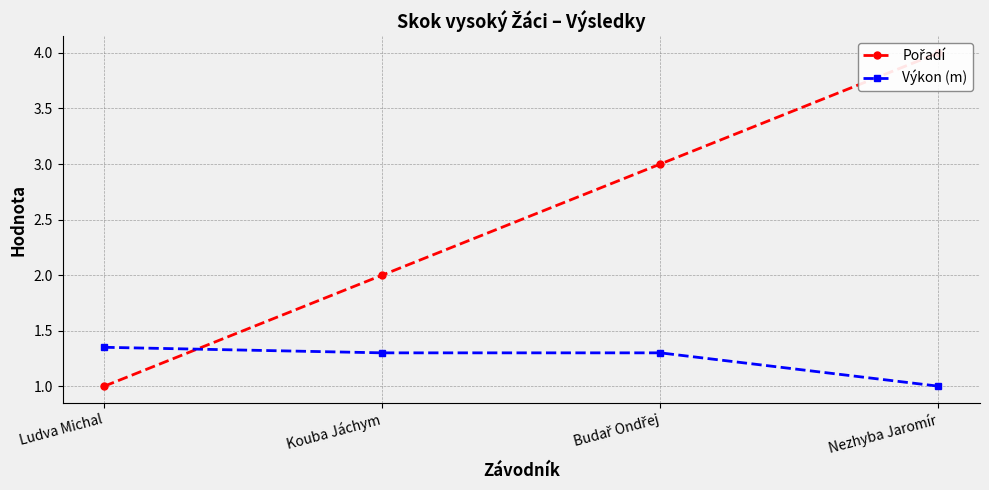

Rank the categories by Pořadí value from highest to lowest.

Nezhyba Jaromír, Budař Ondřej, Kouba Jáchym, Ludva Michal